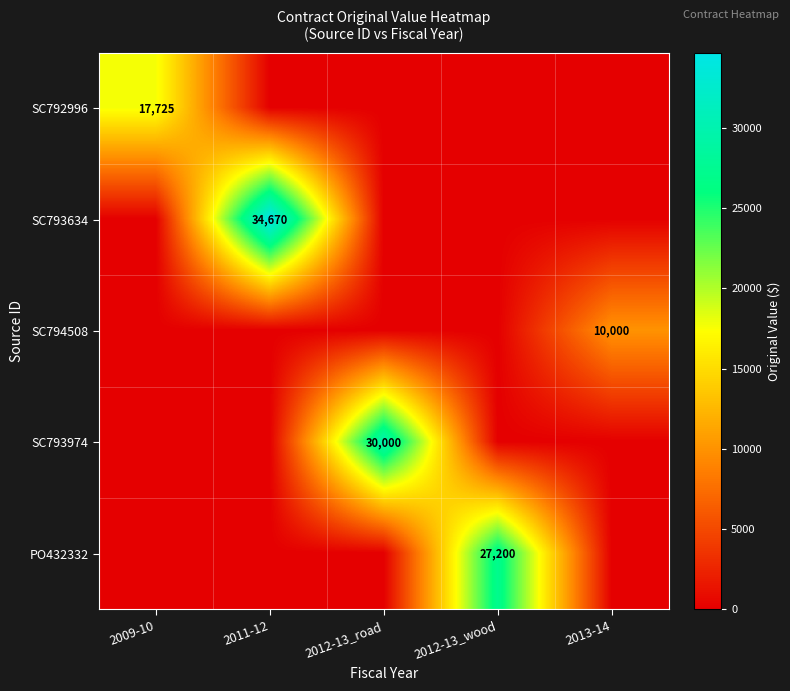

The value of PO432332 at 2012-13_wood is 36832. True or false?

False